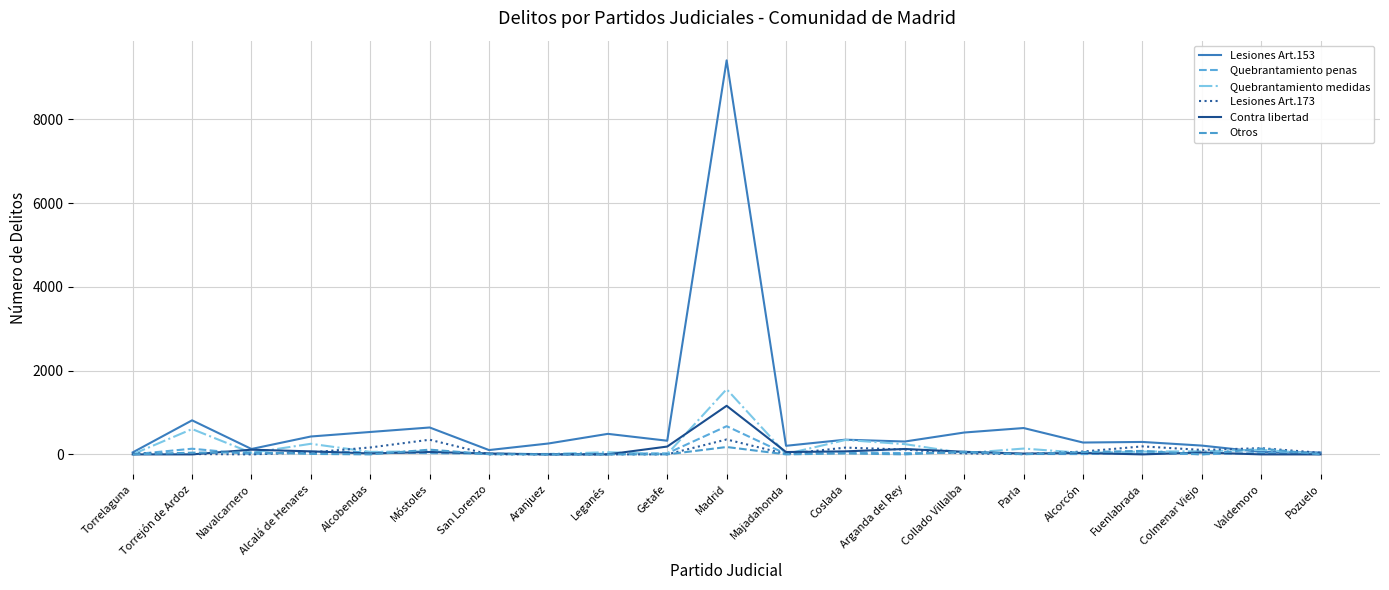

Which series has the widest spread of values?

Lesiones Art.153